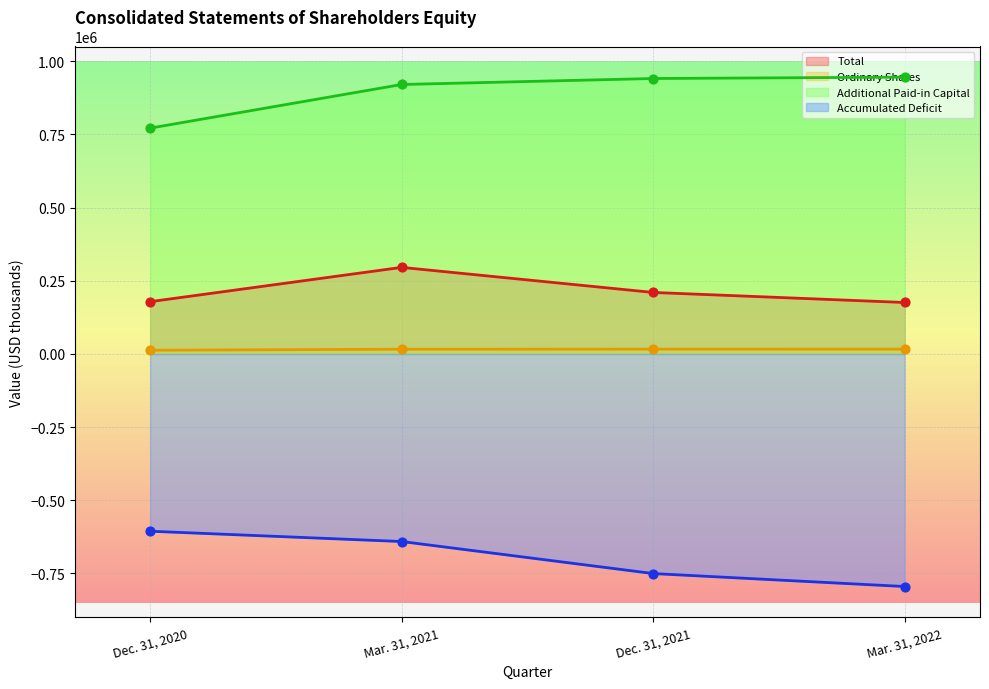

Which series has the largest total across all categories?

Additional Paid-in Capital